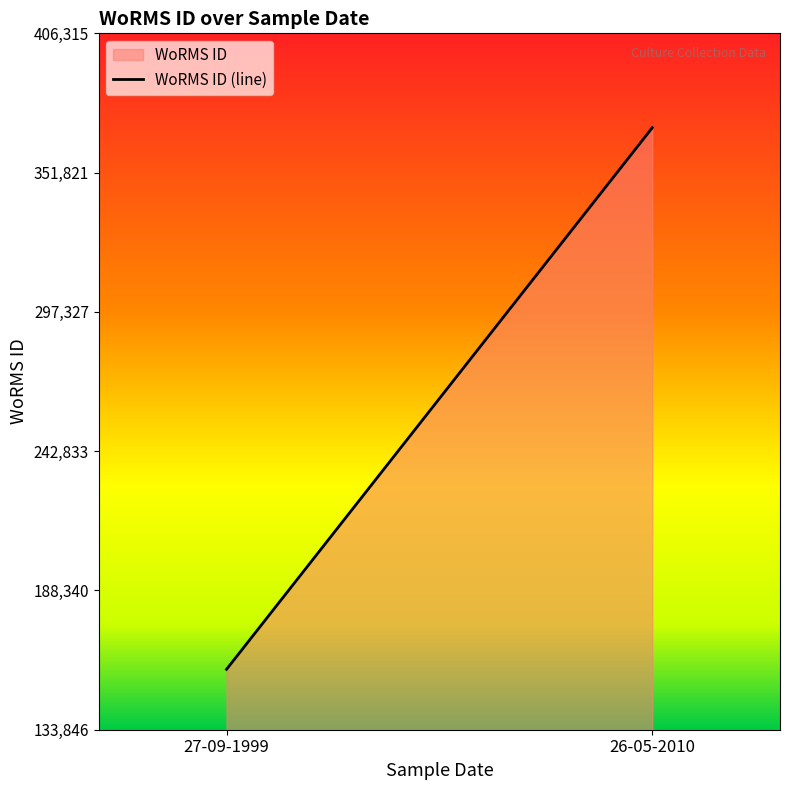

Count the number of data series in this chart.

1